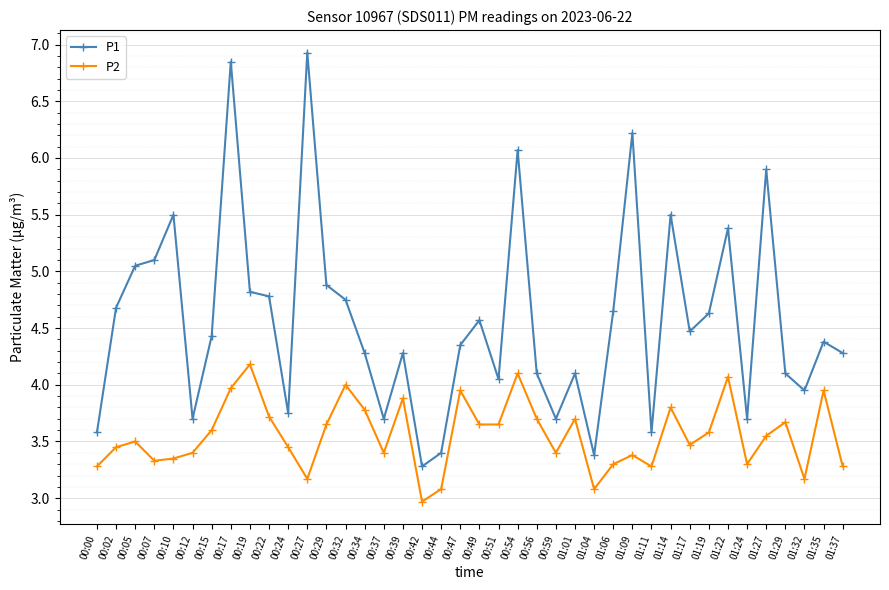

What is the sum of the P2 values at 01:19 and 00:17?

7.6